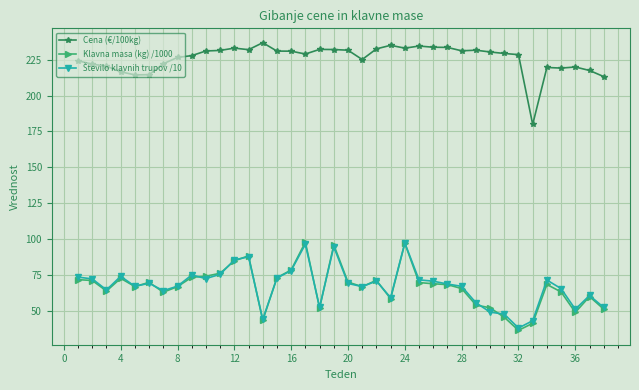

What is the minimum value shown in the chart?

36.2